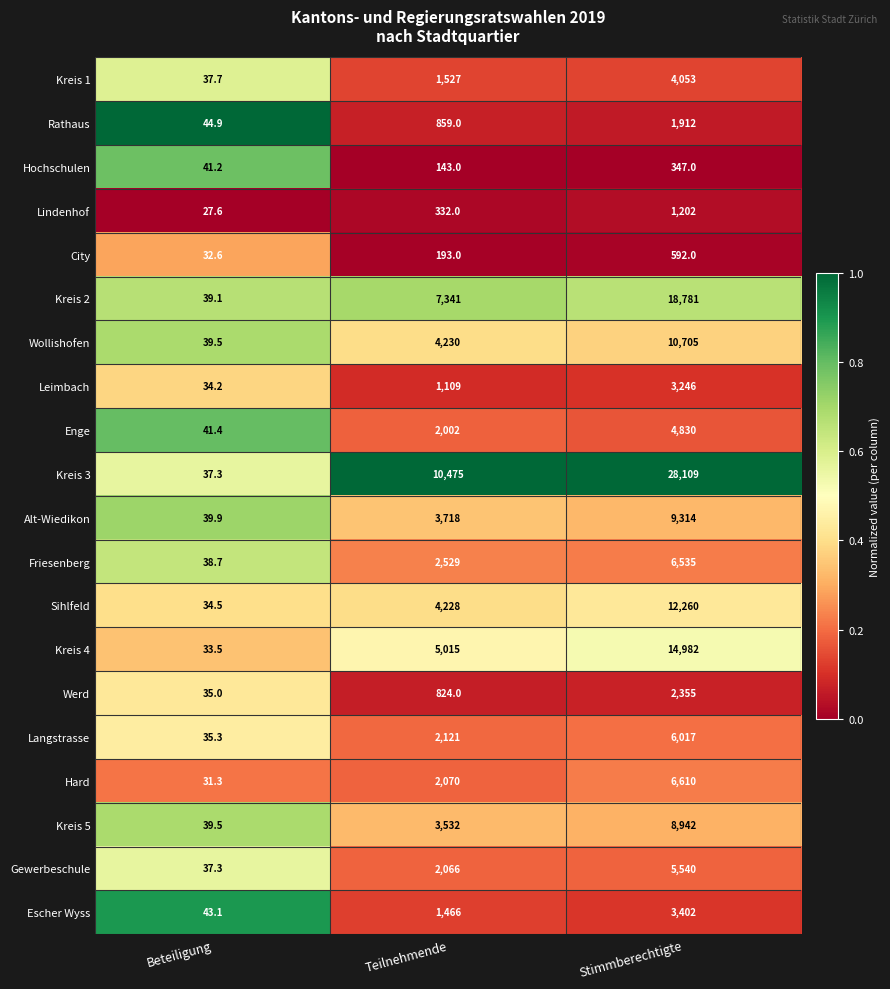

How many data points does each series have?

3